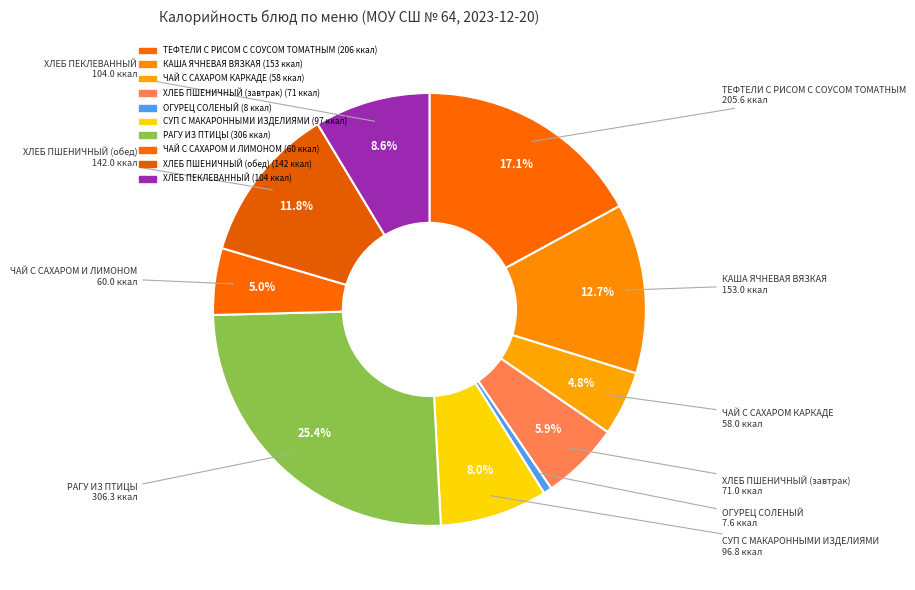

Is there a majority slice in this chart?

No